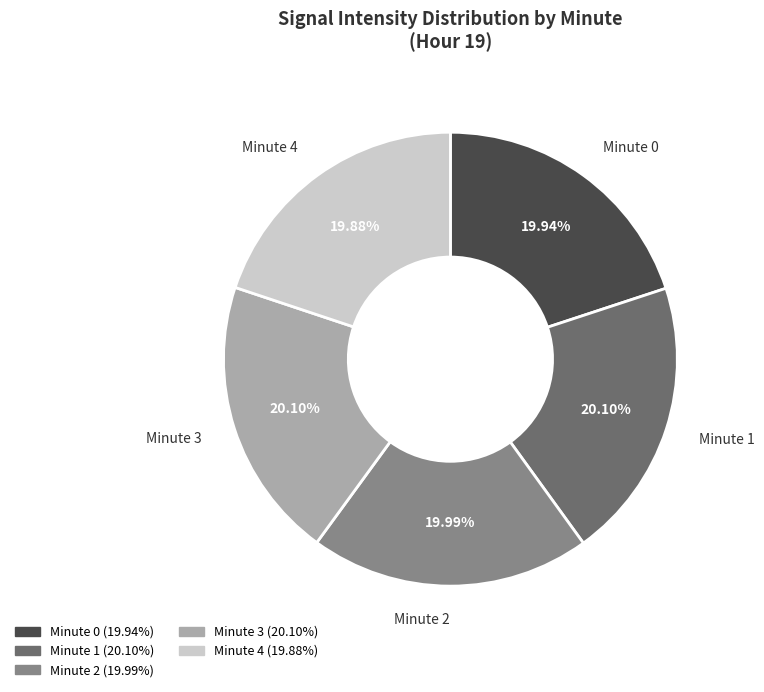

Does any single category account for the majority?

No